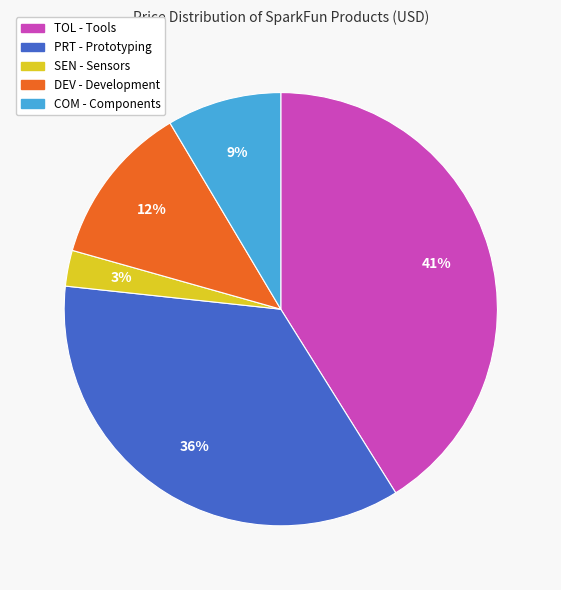

To the nearest percent, what is the difference between the largest and smallest slice percentages?

38%